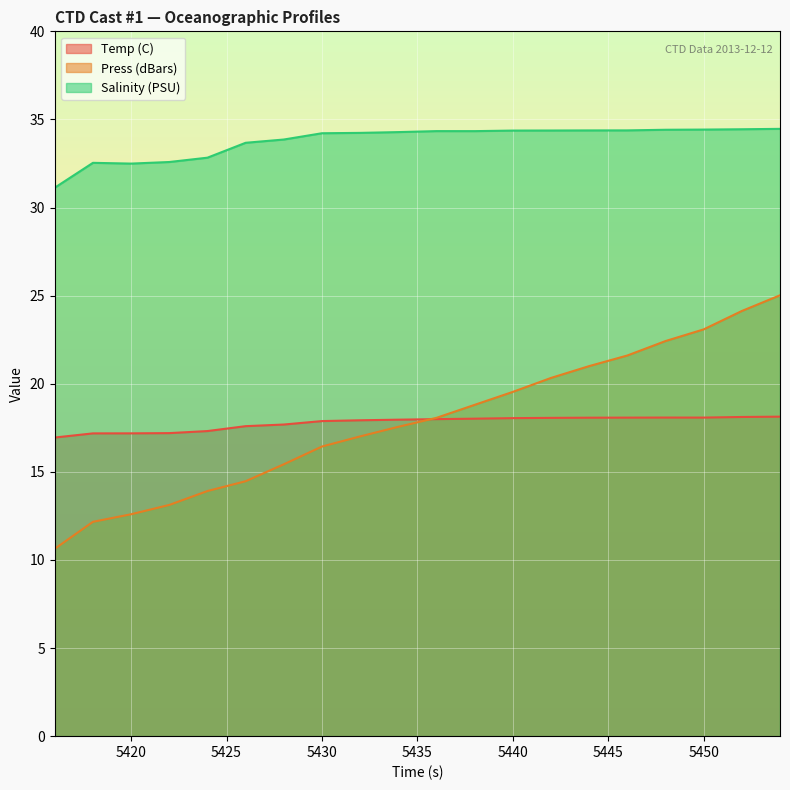

What is the difference between the maximum and minimum values in the Salinity (PSU) series?

3.3